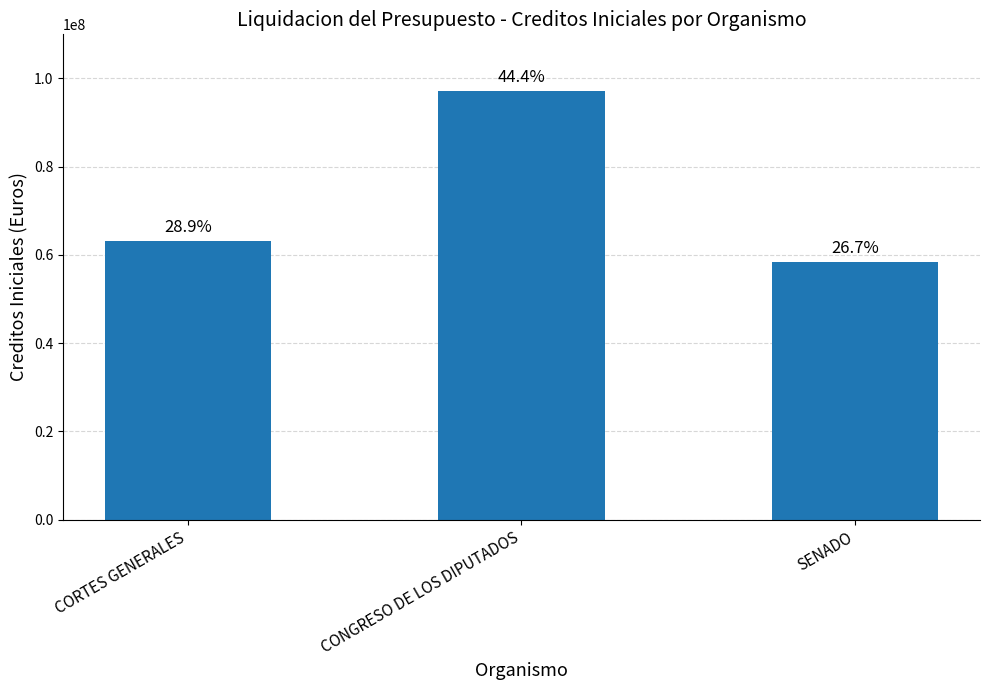

List the labels in order of value, largest first.

CONGRESO DE LOS DIPUTADOS, CORTES GENERALES, SENADO